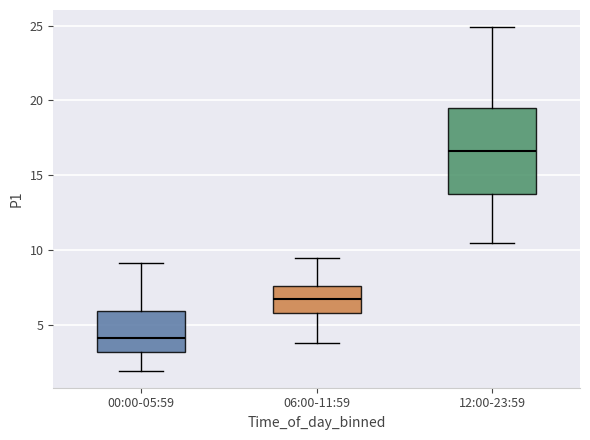

Which box's median line is the highest?

12:00-23:59